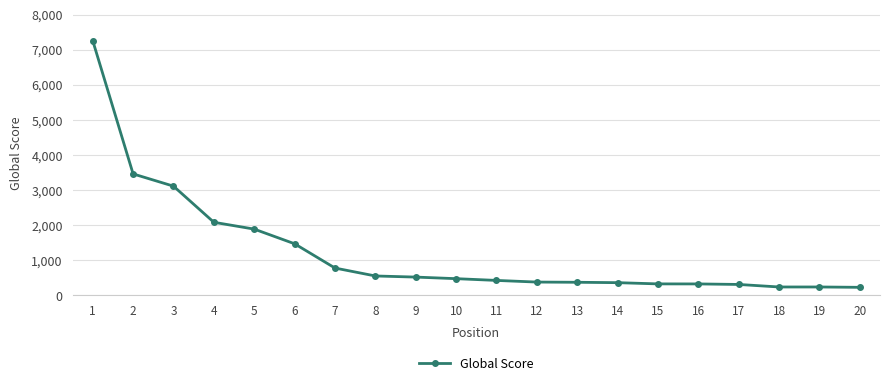

The value at 5 is 2590. True or false?

False